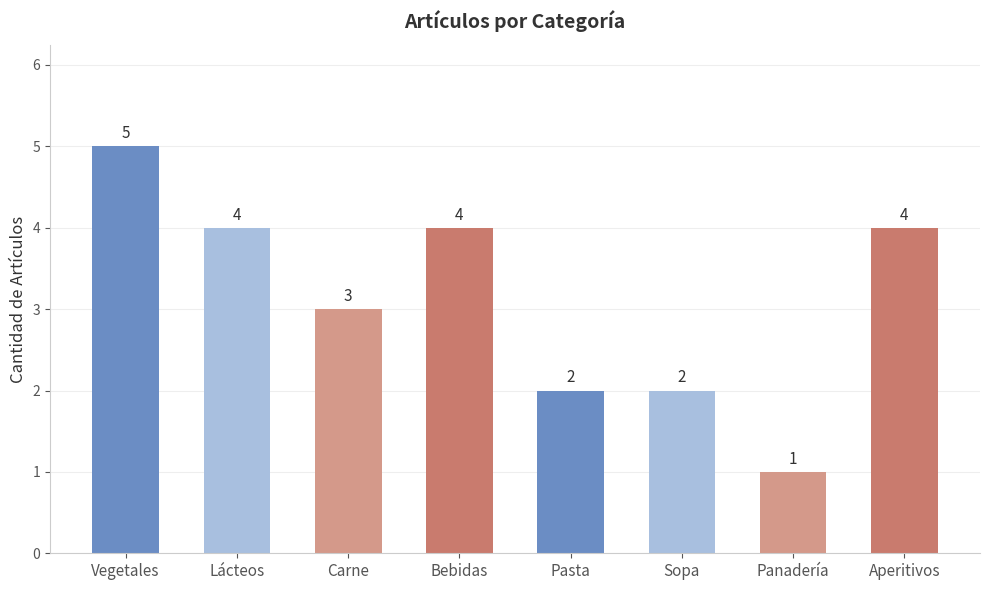

What is the value of the 8th bar from the left?

4